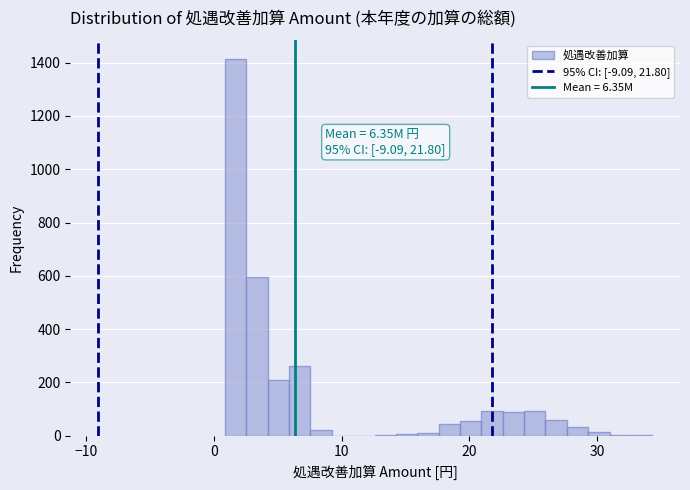

Around what value on the x-axis is the tallest bar? Give the approximate position of its centre, as read against the axis.

2